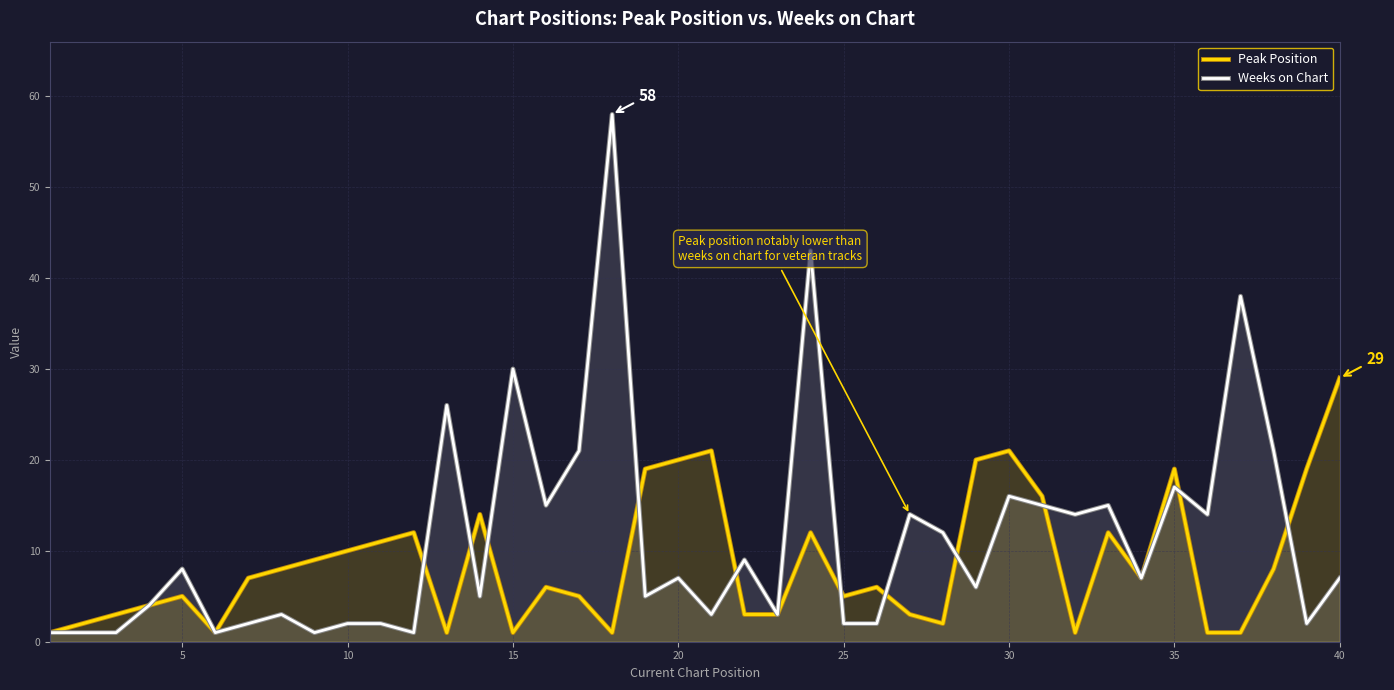

List the series in order of their peak value, lowest first.

Peak Position, Weeks on Chart